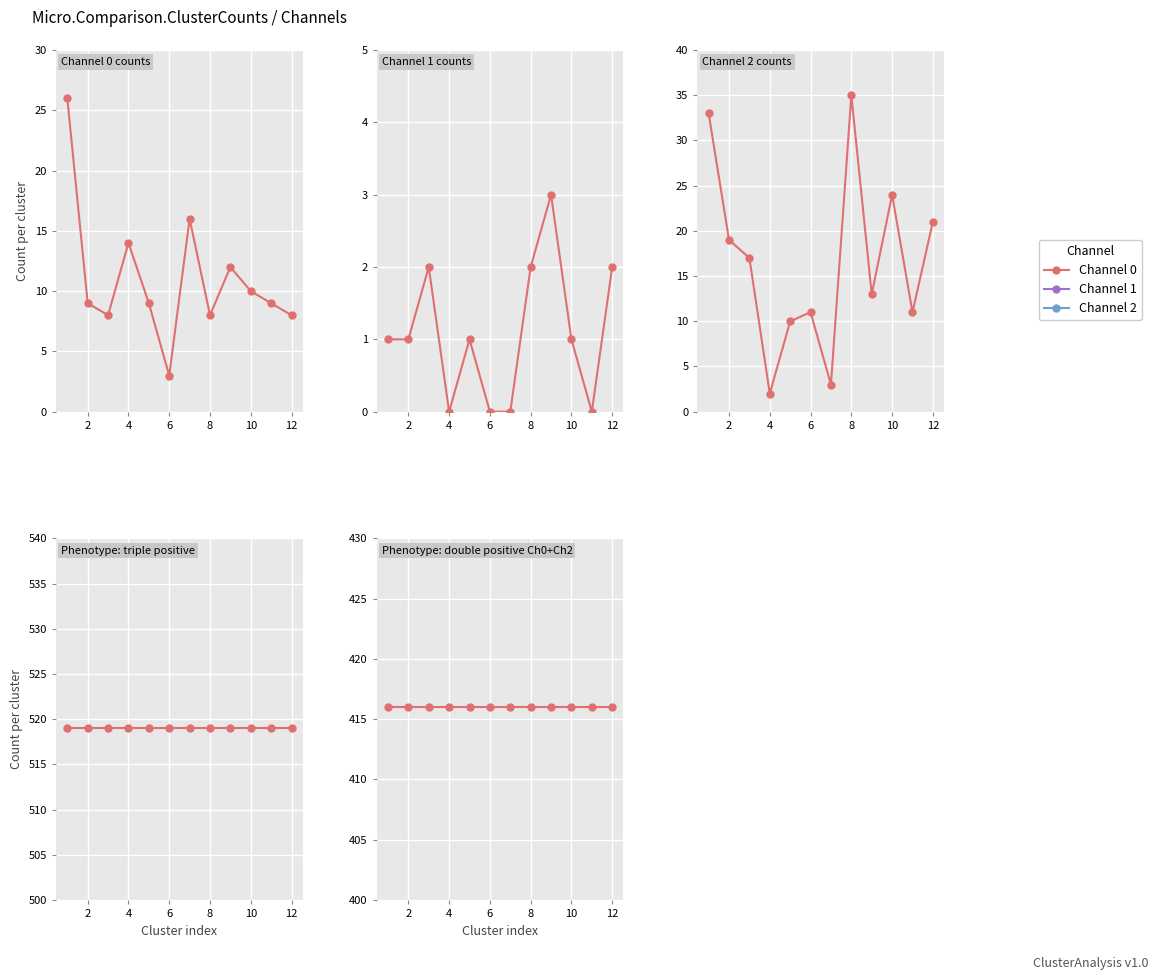

Which series changed the most between 0 and 8?

Channel 2